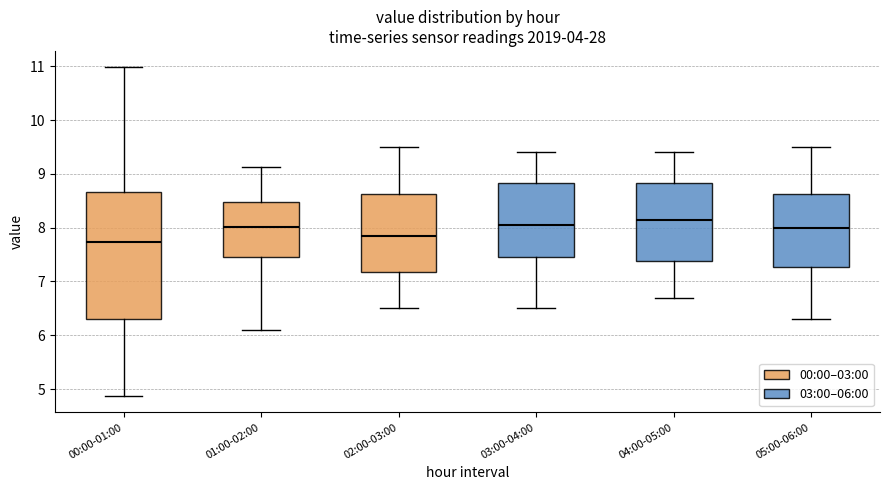

Reading left to right, transcribe this box plot: for each box, give where its median line is, the range the box spans, and where its two whiskers end, as read against the y-axis. The values are not printed on the chart, so give them approximately, as read against the axis.

00:00-01:00: median 7.7, box 6.3 to 8.7, whiskers 4.9 to 11.0
01:00-02:00: median 8.0, box 7.5 to 8.5, whiskers 6.1 to 9.1
02:00-03:00: median 7.9, box 7.2 to 8.6, whiskers 6.5 to 9.5
03:00-04:00: median 8.1, box 7.5 to 8.8, whiskers 6.5 to 9.4
04:00-05:00: median 8.2, box 7.4 to 8.8, whiskers 6.7 to 9.4
05:00-06:00: median 8.0, box 7.3 to 8.6, whiskers 6.3 to 9.5